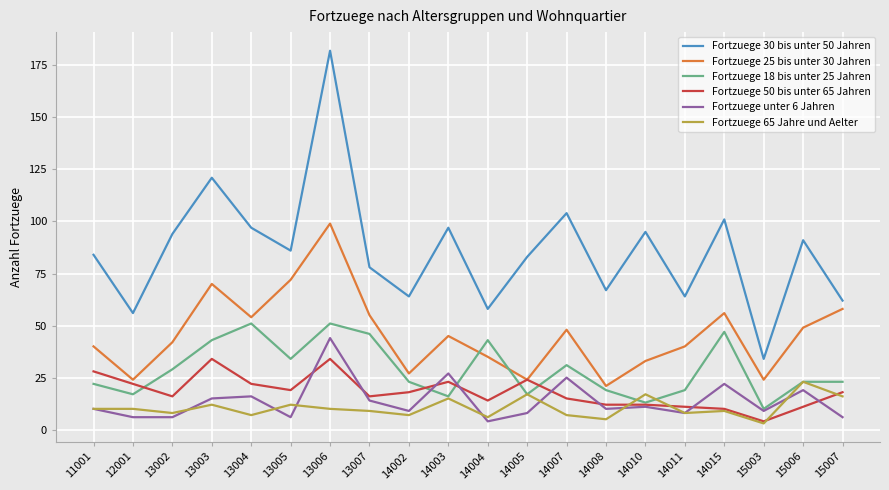

Which series ends up on top after the final intersection of Fortzuege 50 bis unter 65 Jahren and Fortzuege unter 6 Jahren?

Fortzuege 50 bis unter 65 Jahren